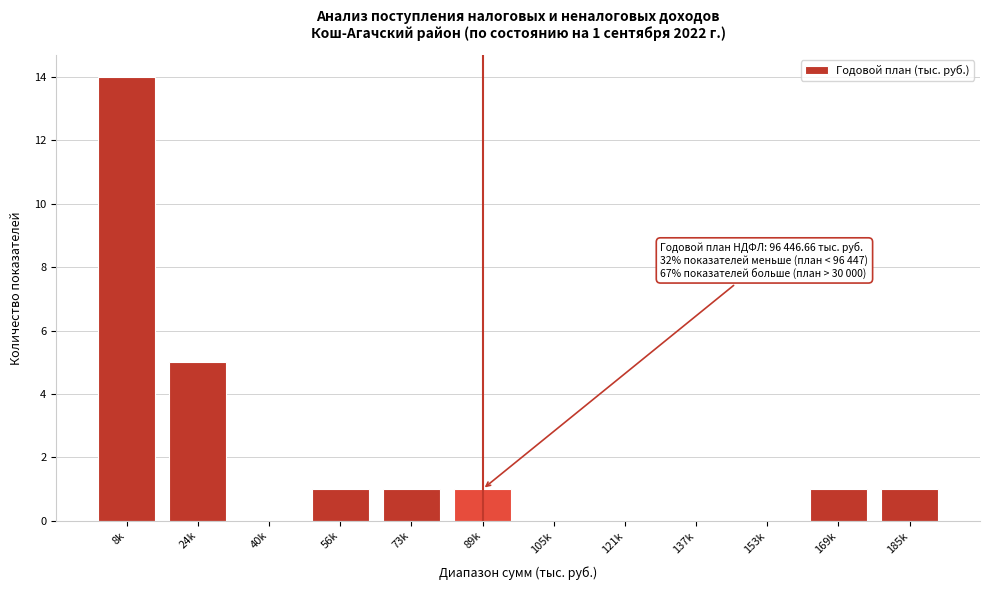

Reading left to right, extract all data points from this chart.

8k=14	24k=5	40k=0	56k=1	73k=1	89k=1	105k=0	121k=0	137k=0	153k=0	169k=1	185k=1